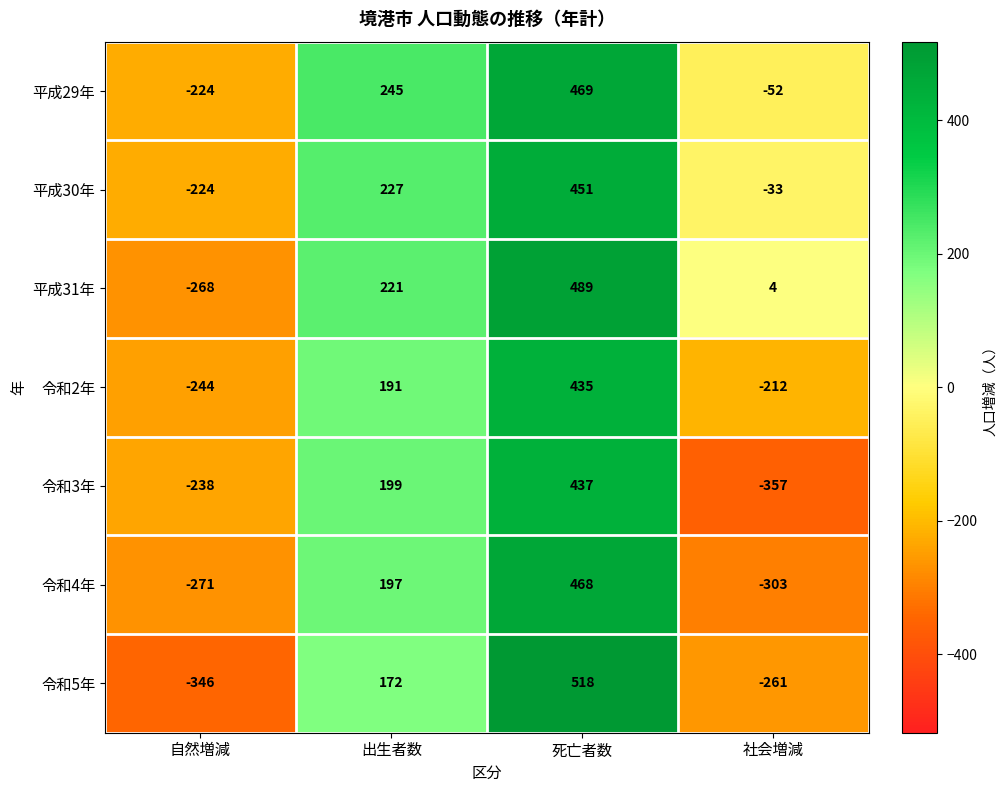

How many series are shown in this chart?

7